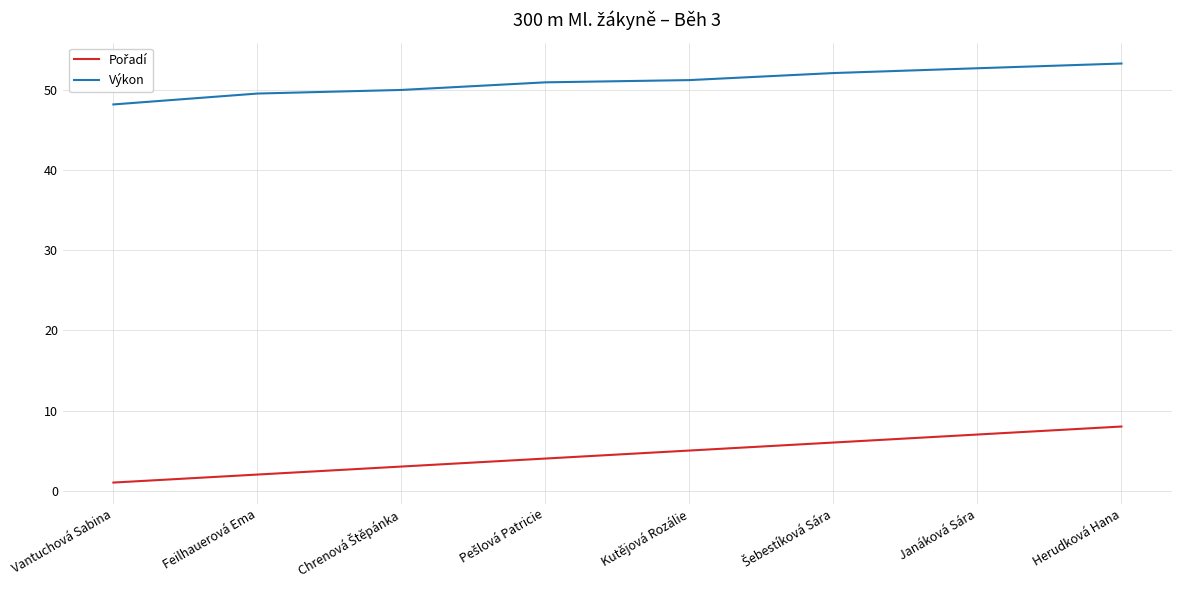

What is the total value across all series at Herudková Hana?

61.3